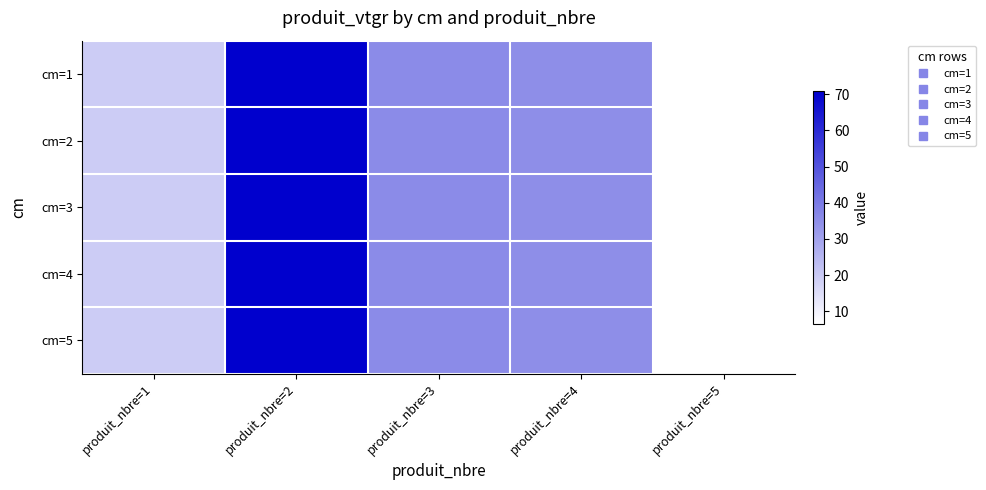

Reading right to left, list all the values displayed in this chart.

cm=1: produit_nbre=5=6.5	produit_nbre=4=35.1	produit_nbre=3=35.9	produit_nbre=2=71.0	produit_nbre=1=19.5
cm=2: produit_nbre=5=6.5	produit_nbre=4=35.1	produit_nbre=3=35.9	produit_nbre=2=71.0	produit_nbre=1=19.5
cm=3: produit_nbre=5=6.5	produit_nbre=4=35.1	produit_nbre=3=35.9	produit_nbre=2=71.0	produit_nbre=1=19.5
cm=4: produit_nbre=5=6.5	produit_nbre=4=35.1	produit_nbre=3=35.9	produit_nbre=2=71.0	produit_nbre=1=19.5
cm=5: produit_nbre=5=6.5	produit_nbre=4=35.1	produit_nbre=3=35.9	produit_nbre=2=71.0	produit_nbre=1=19.5